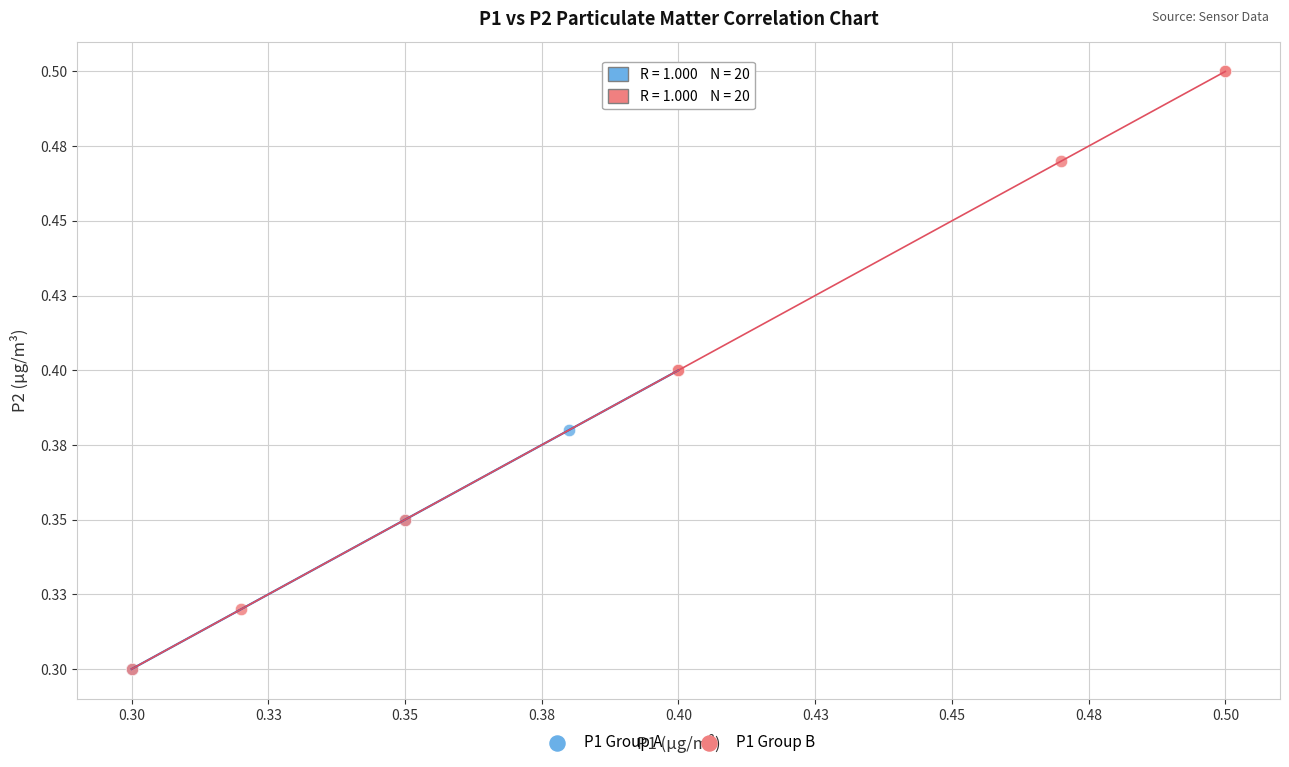

Which series reaches the maximum Y coordinate?

P1 Group B